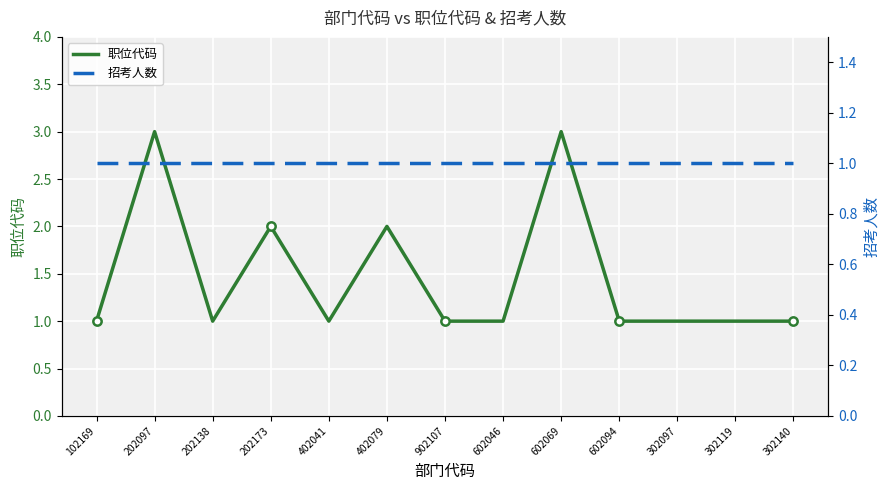

Is the value of 招考人数 at 302140 greater than the value of 职位代码 at 202138?

No